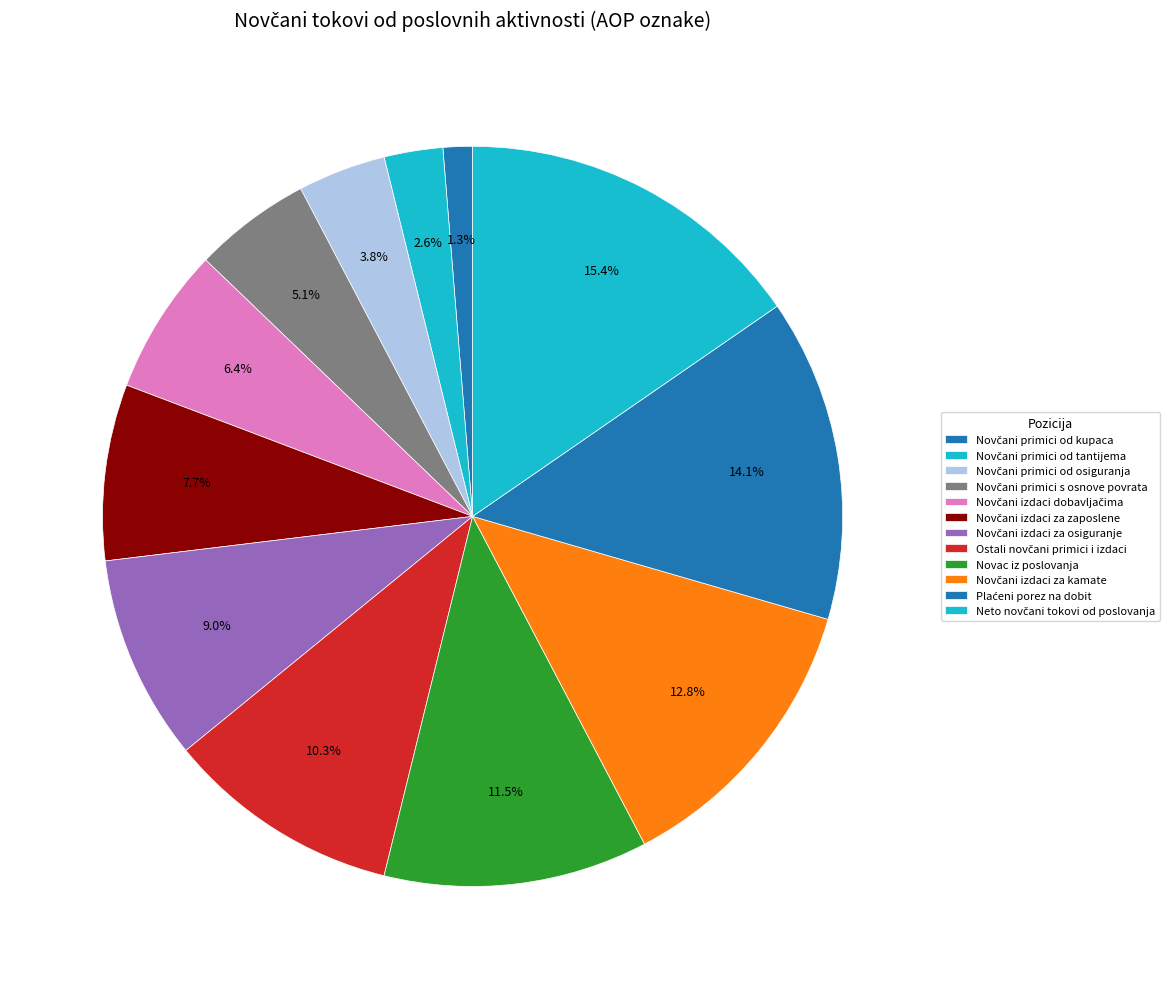

Which category has the biggest portion of the pie?

Neto novčani tokovi od poslovanja